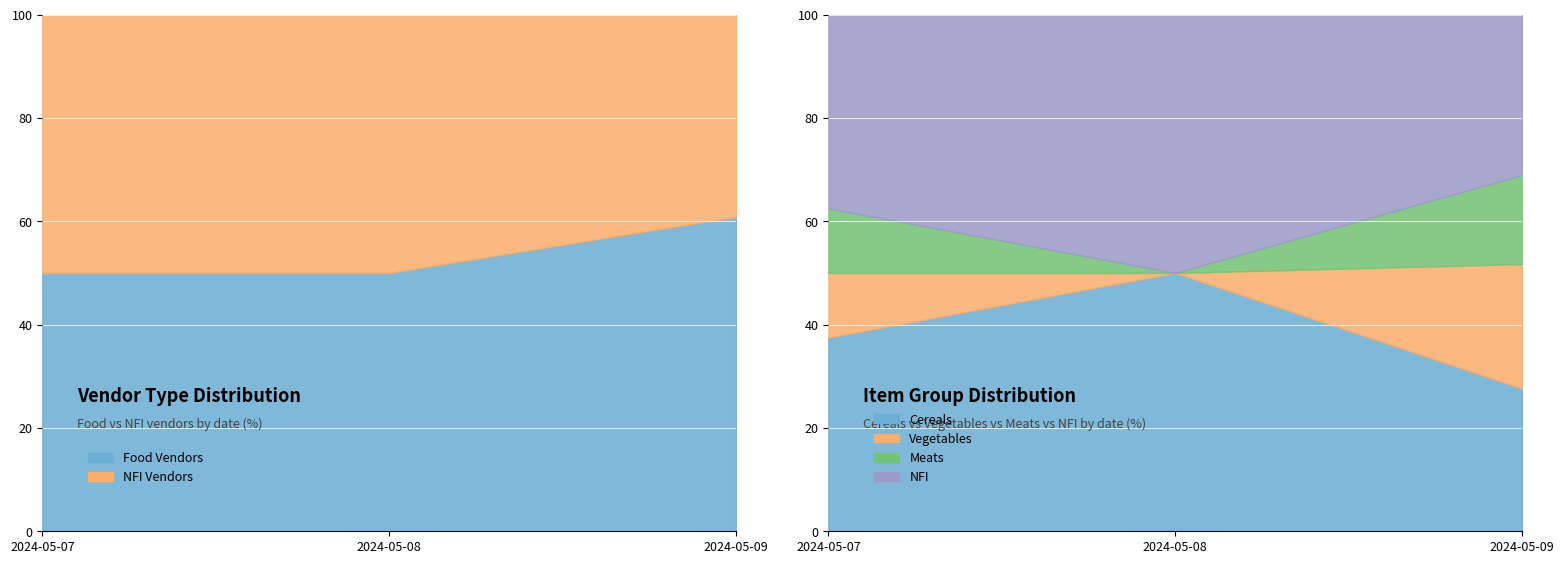

What are all the series names shown in the legend?

food_vendor, nfi_vendor, cereals, vegetables, meats, NFI